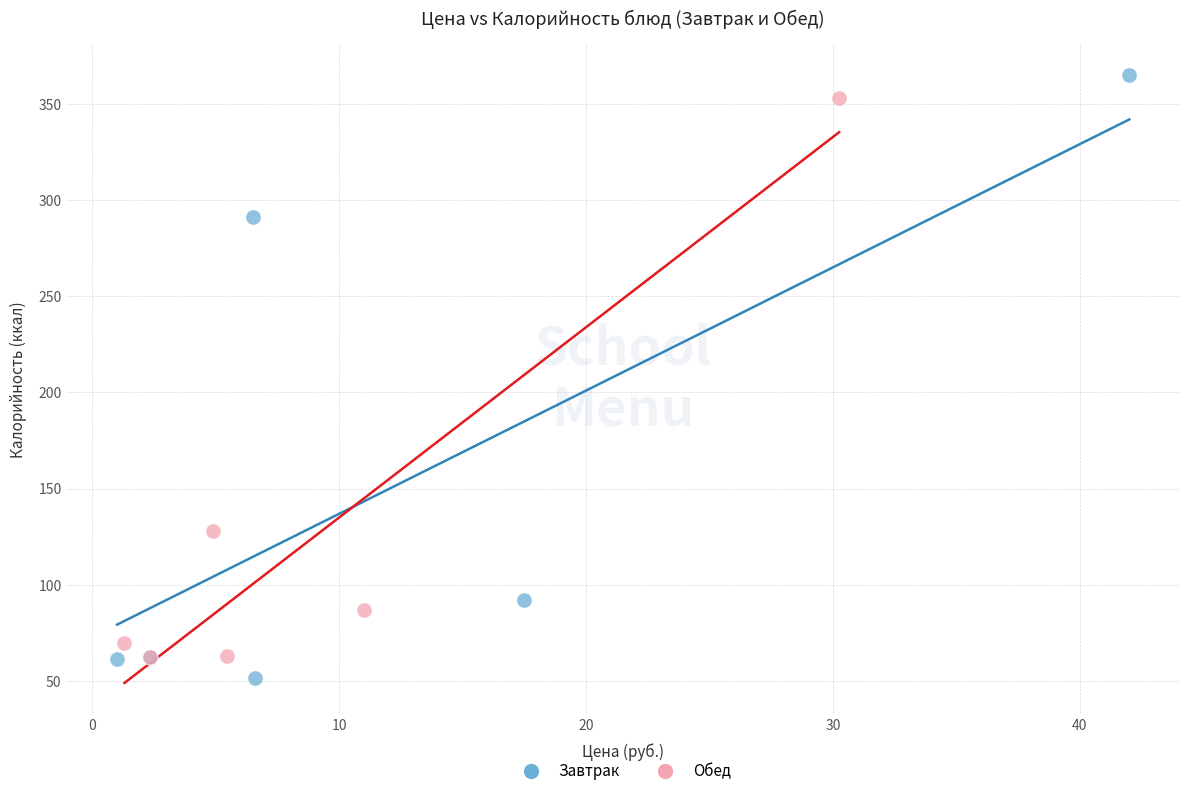

Which series contains the lowest Y value?

Завтрак